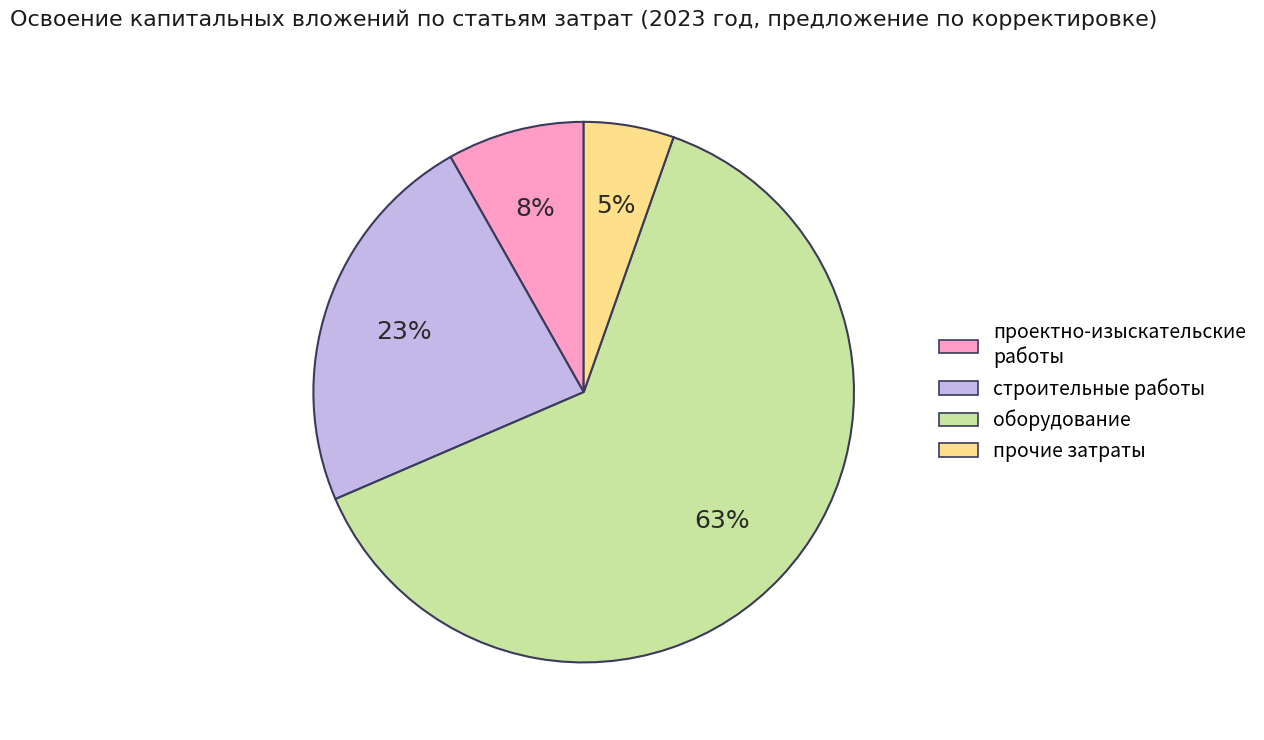

Is there a majority slice in this chart?

Yes